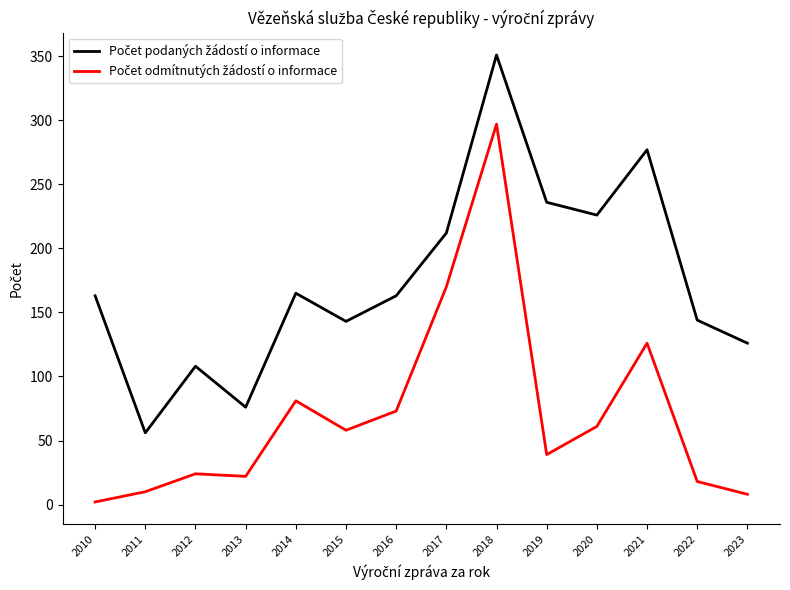

What is the difference between the highest and lowest values at 2018?

54